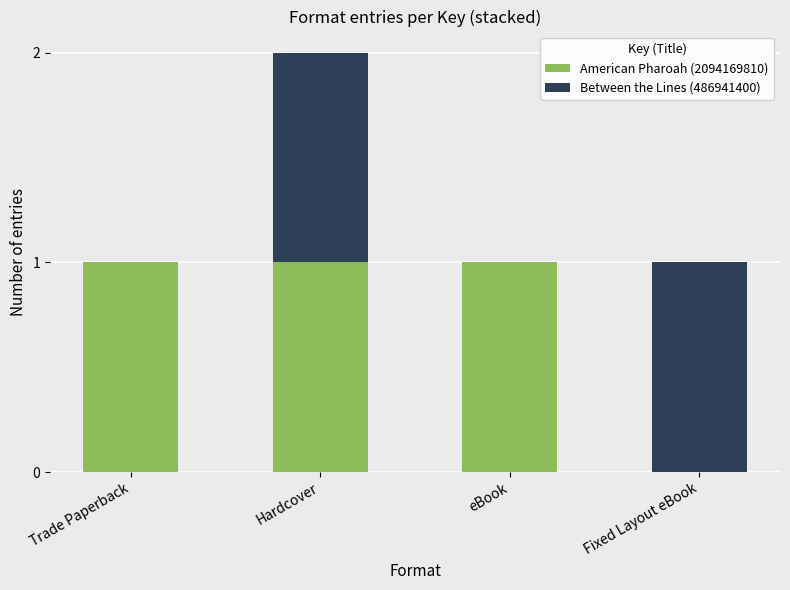

What is the total value across all series at Fixed Layout eBook?

1